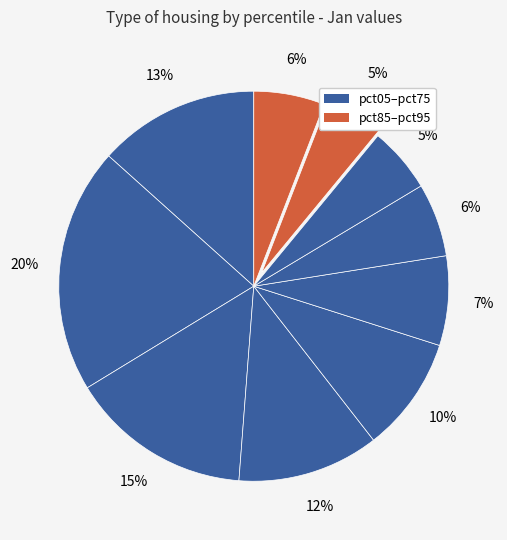

Rank the categories by value from lowest to highest.

pct85, pct75, pct95, pct65, pct55, pct45, pct35, pct05, pct25, pct15